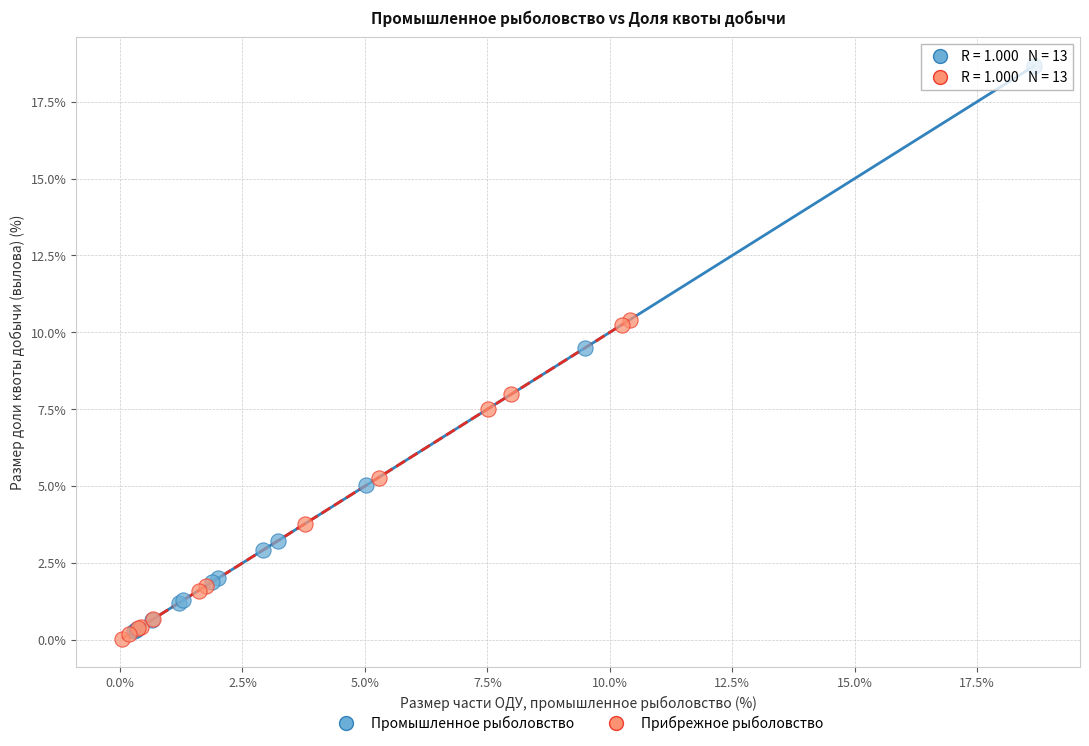

What are all the series names shown in the legend?

Промышленное рыболовство, Прибрежное рыболовство